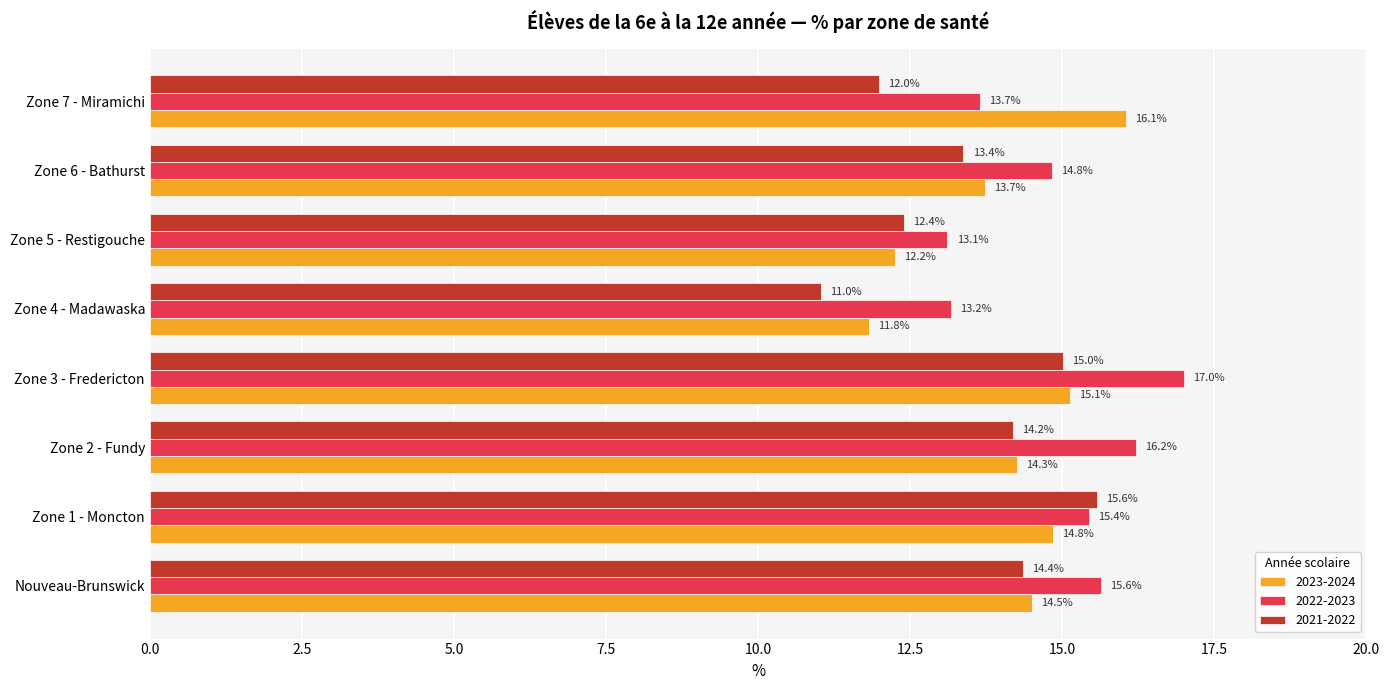

Read the 2022-2023 value at Zone 2 - Fundy.

16.2